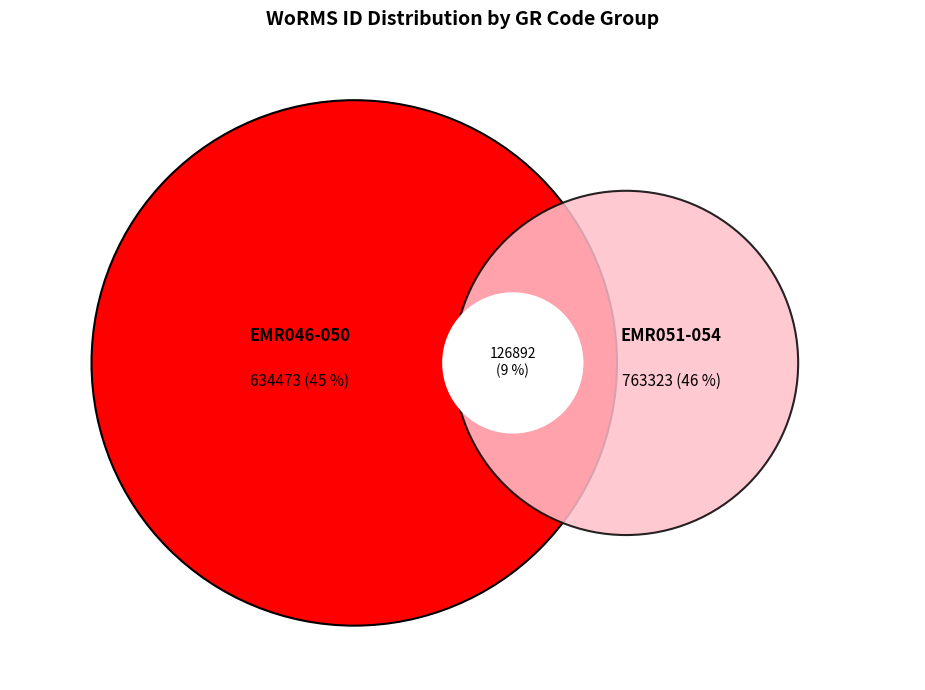

Is it true that EMR047 is 24% of the pie?

False